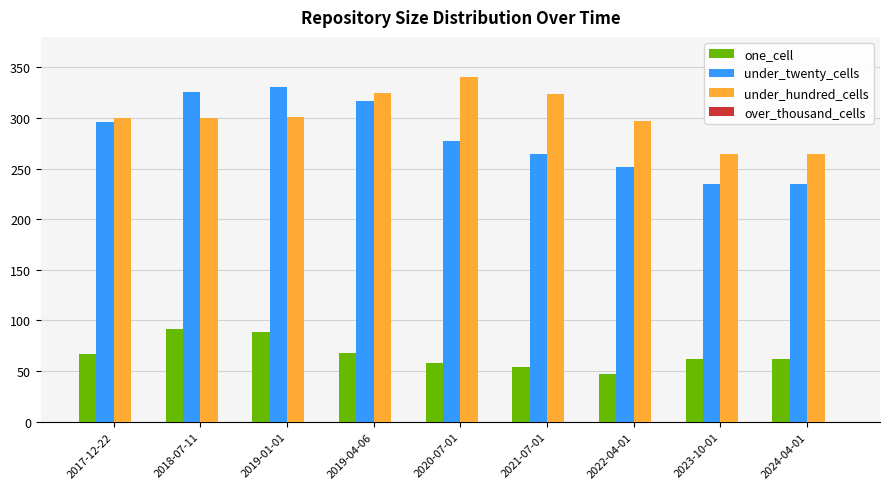

How many bars are there in each group?

3